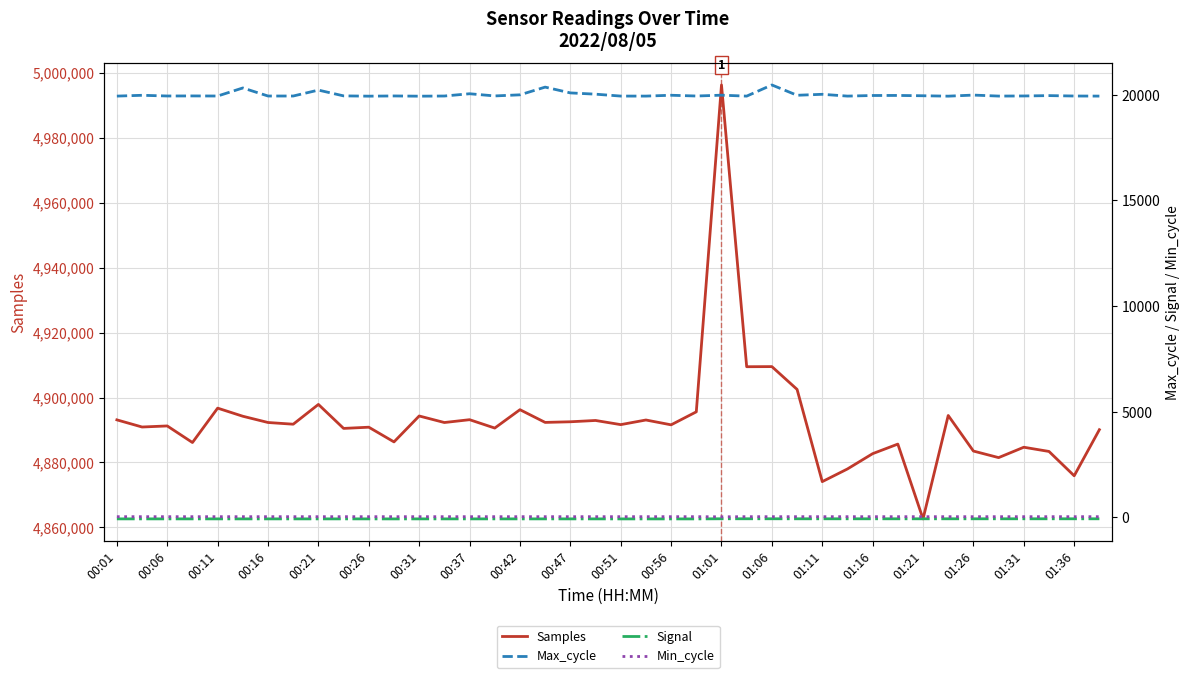

True or false: Min_cycle and Samples cross at least once.

False